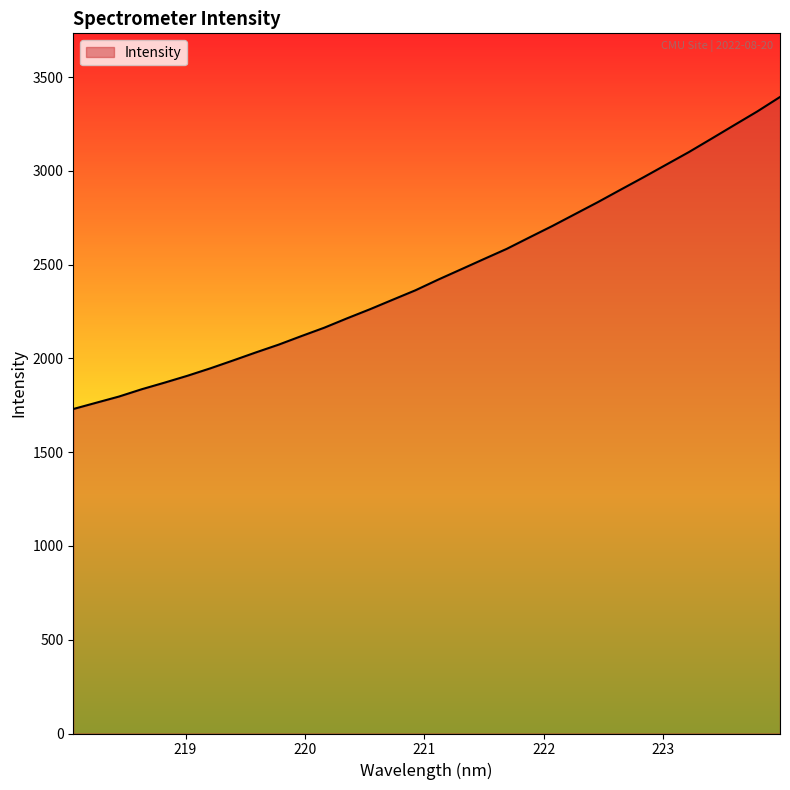

Does the chart display data point markers on the line(s)?

No